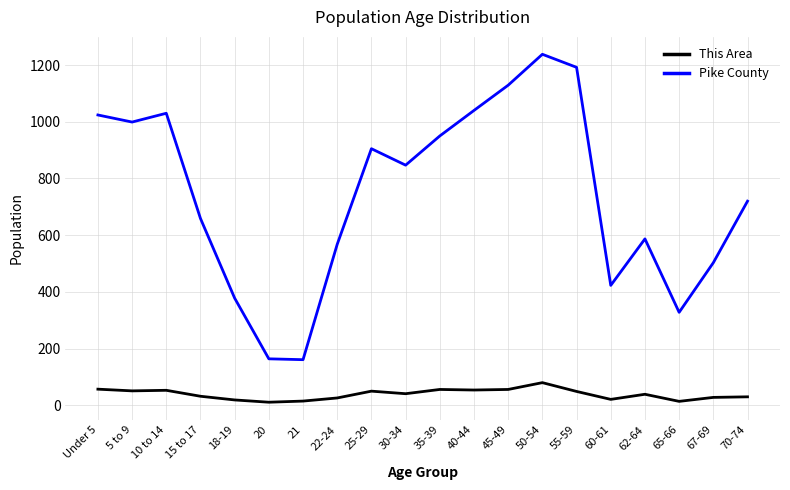

Where is the first local minimum for Pike County?

5 to 9